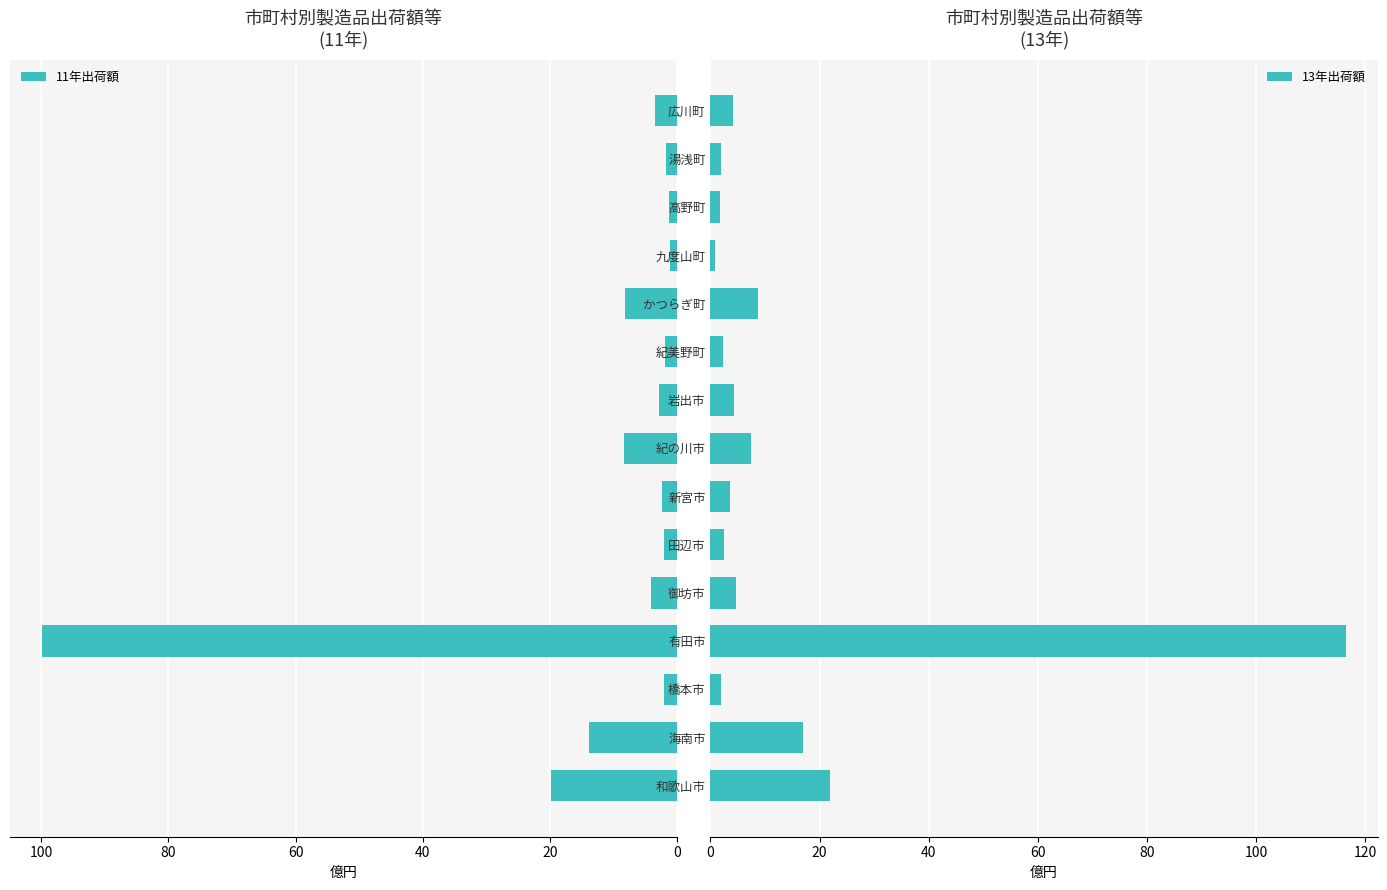

What is the maximum value for 11年出荷額?

99.9